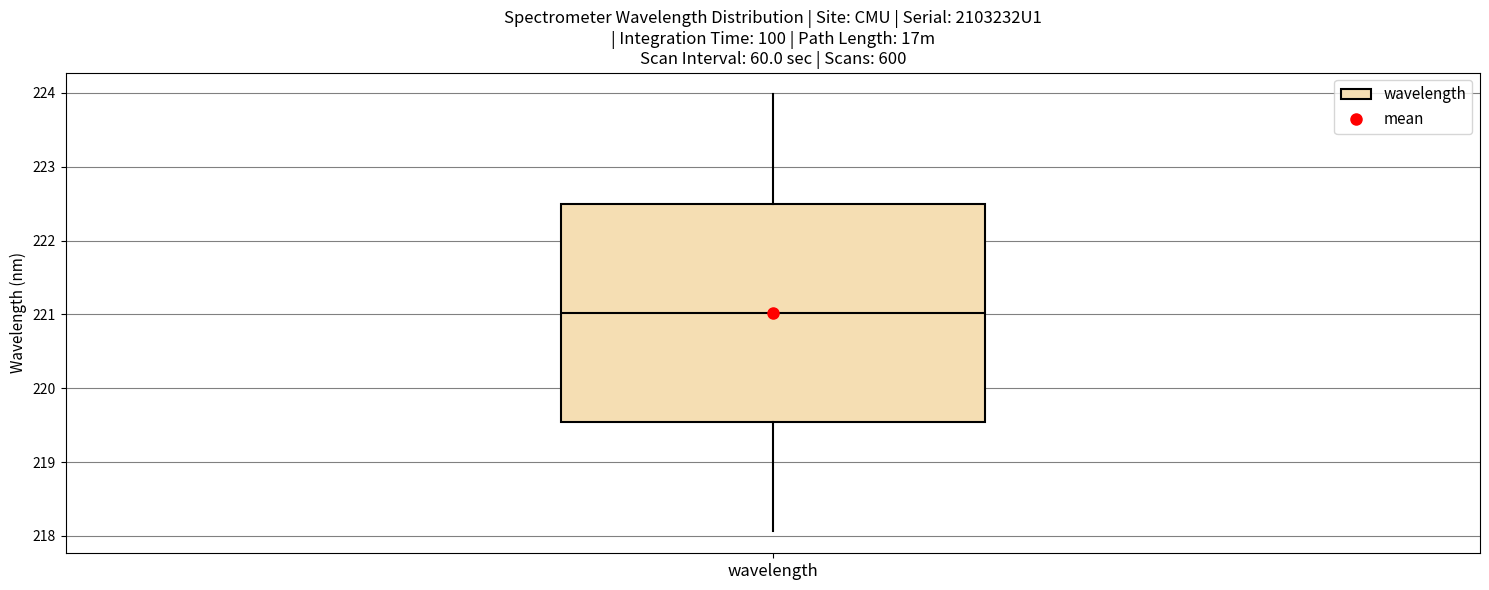

Transcribe this box plot: give where the median line is, the range the box spans, and where the two whiskers end, as read against the y-axis. The values are not printed on the chart, so give them approximately, as read against the axis.

median 221.0, box 219.5 to 222.5, whiskers 218.1 to 224.0